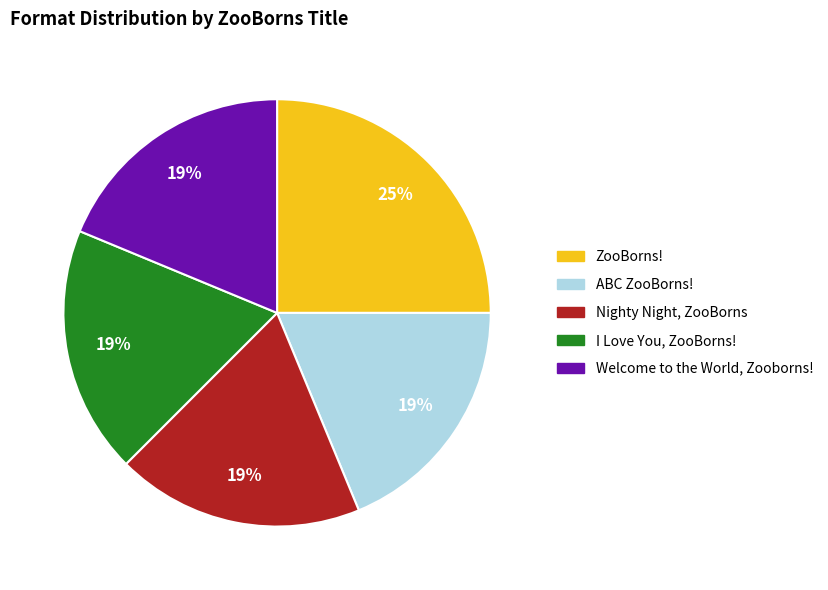

To the nearest percent, what is the combined percentage of Nighty Night, ZooBorns and ZooBorns!?

44%